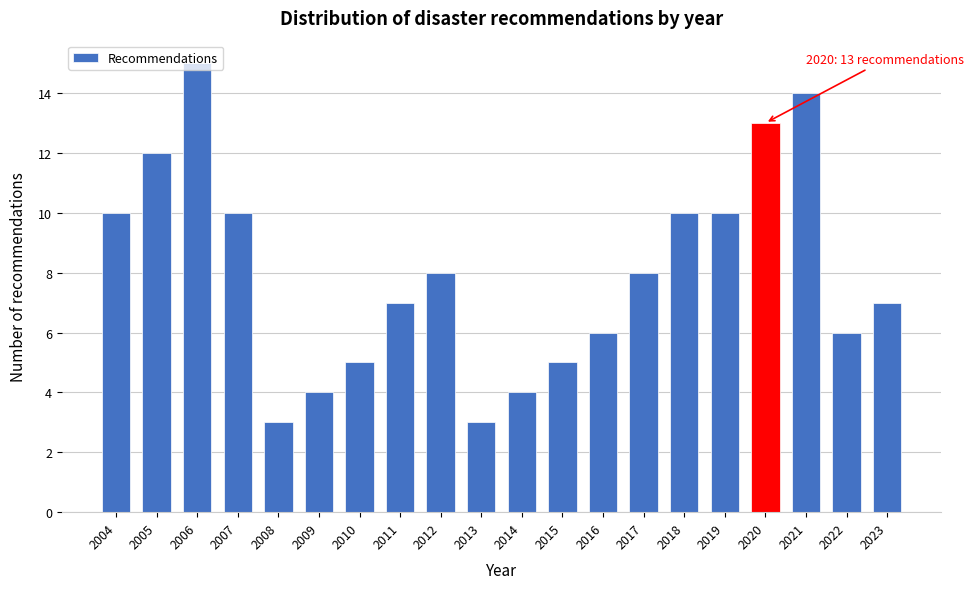

What value does the data have at 2006?

15